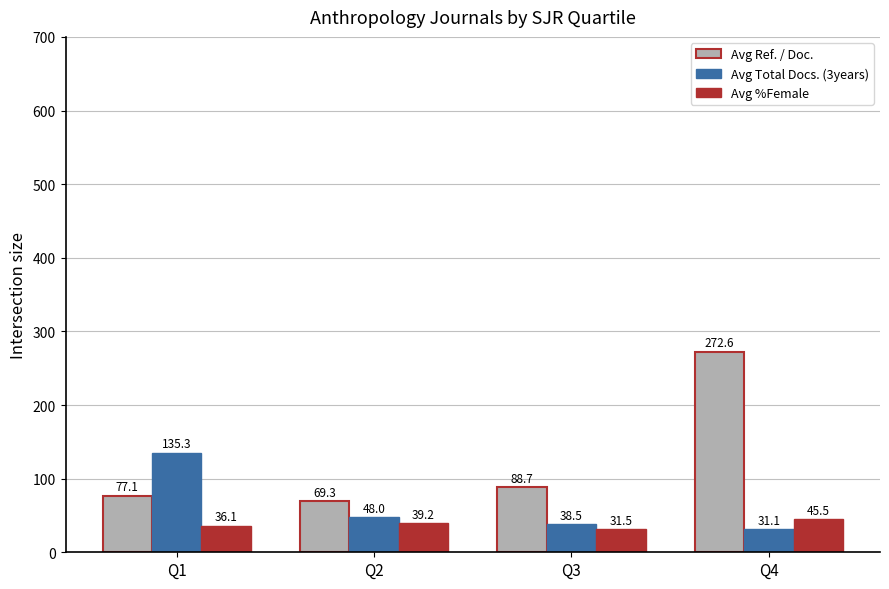

Rank the series by their maximum value, from lowest to highest.

Avg %Female, Avg Total Docs. (3years), Avg Ref. / Doc.